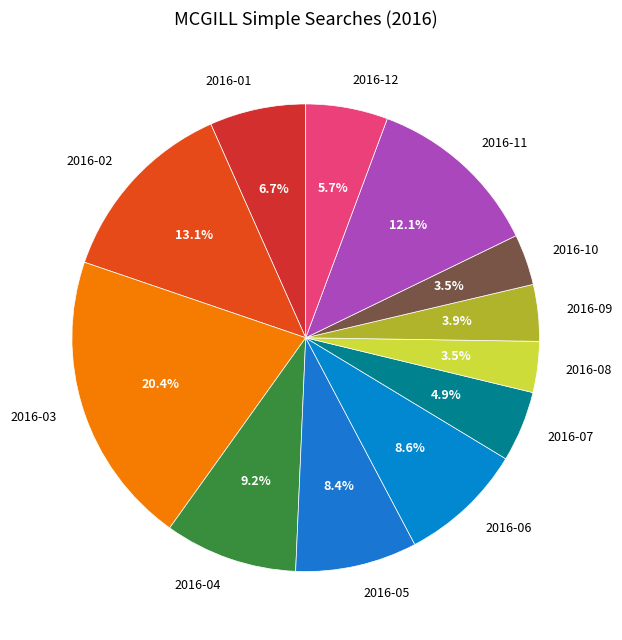

Count the number of slices in the pie.

12